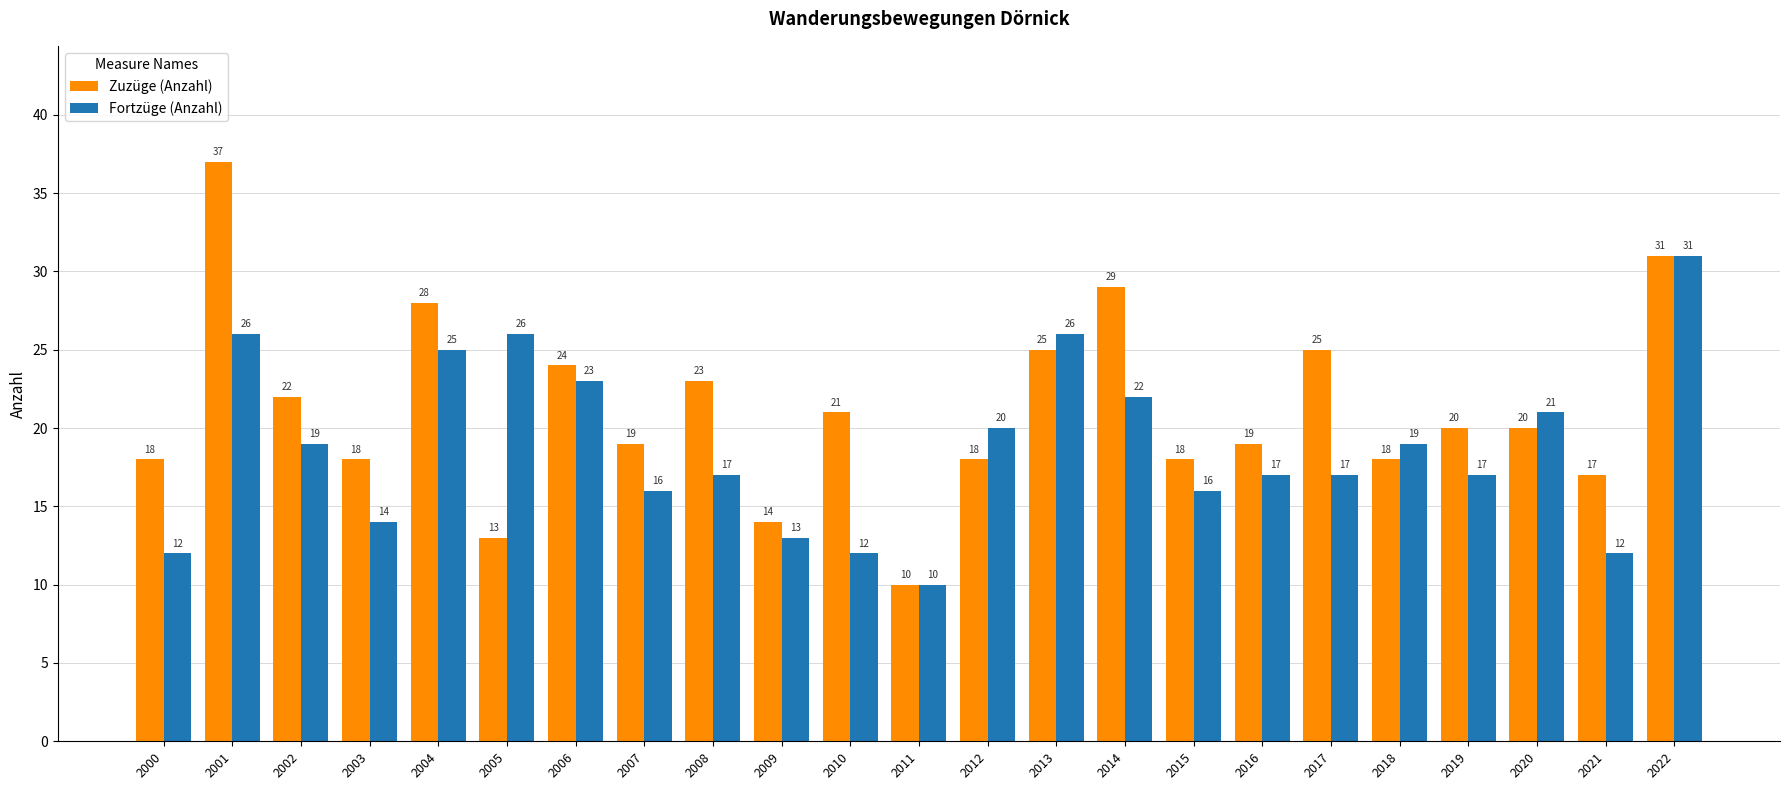

Rank the series by their average value, from lowest to highest.

Fortzüge (Anzahl), Zuzüge (Anzahl)